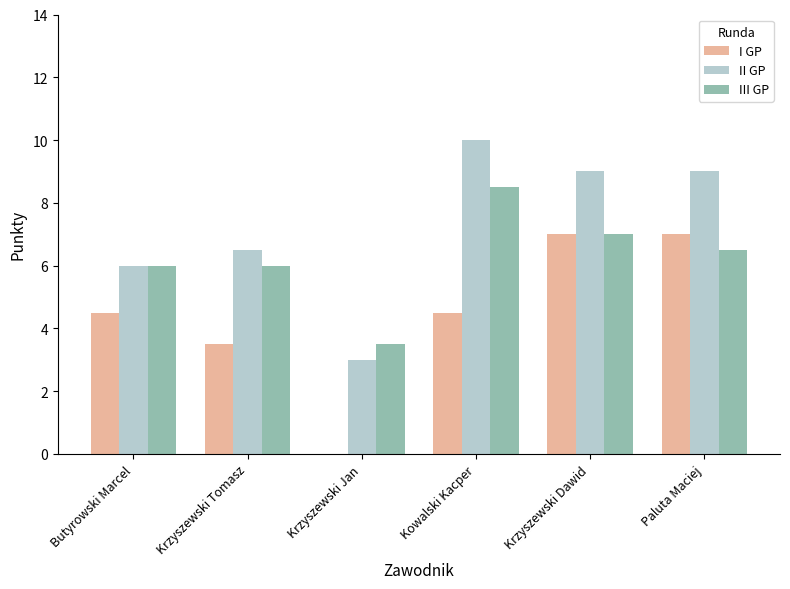

What is the difference between the II GP values at Butyrowski Marcel and Krzyszewski Tomasz?

0.5